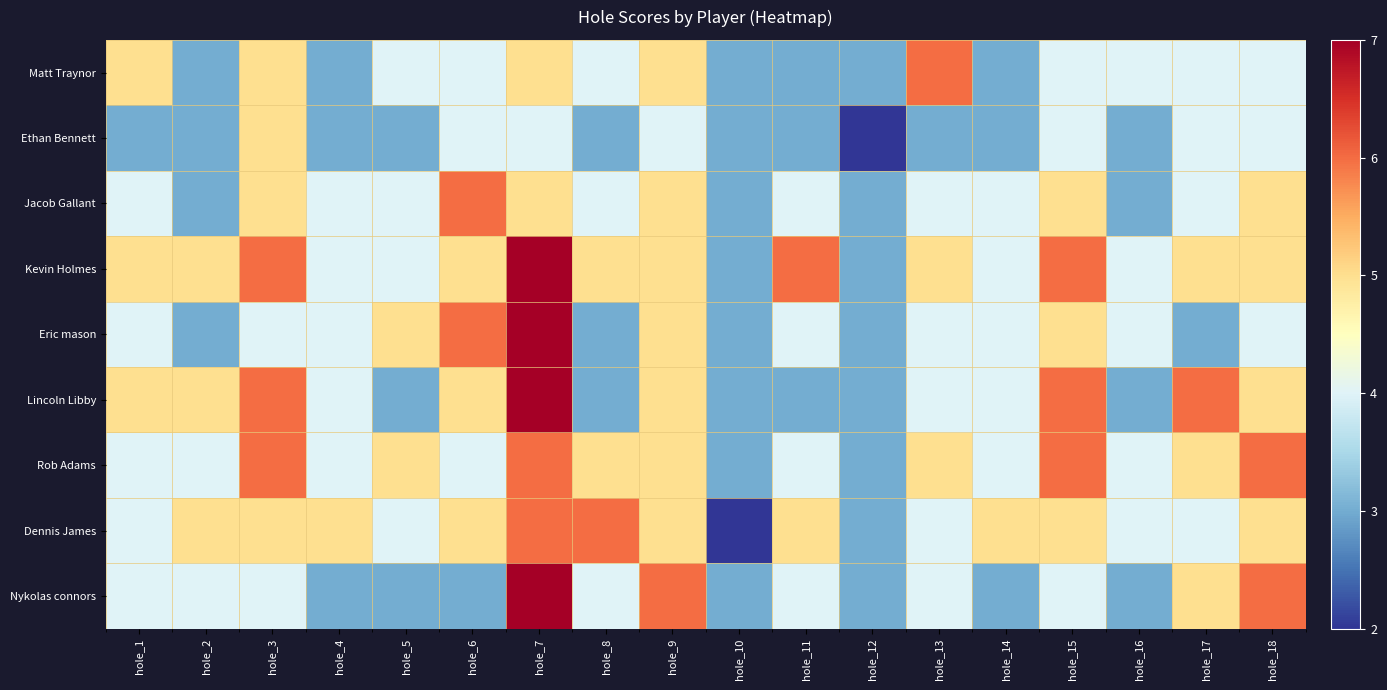

Which series has the widest spread of values?

Kevin Holmes